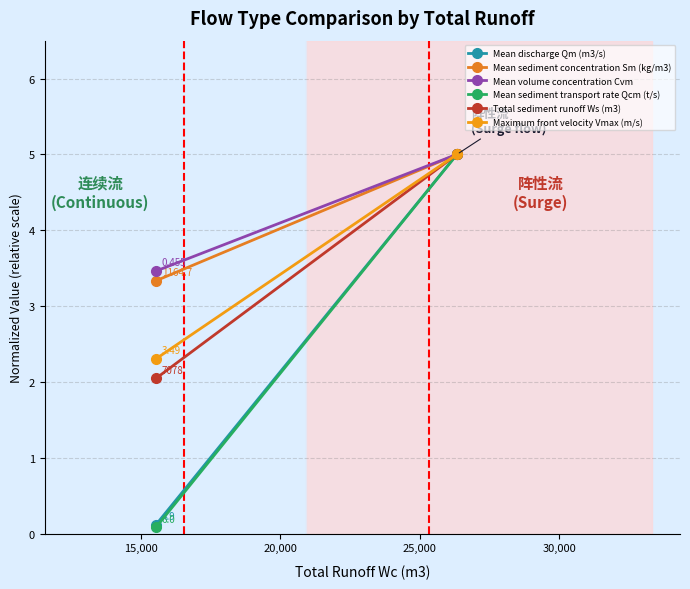

What is the difference between the highest and lowest values at 15,000?

3.4